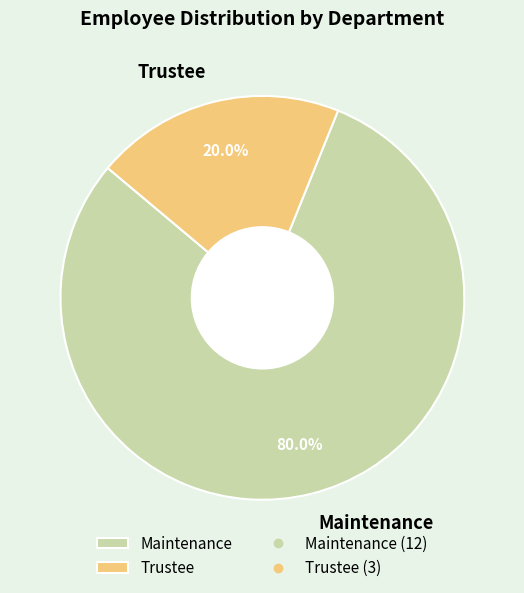

To the nearest percent, what is the difference between the largest and smallest slice percentages?

60%